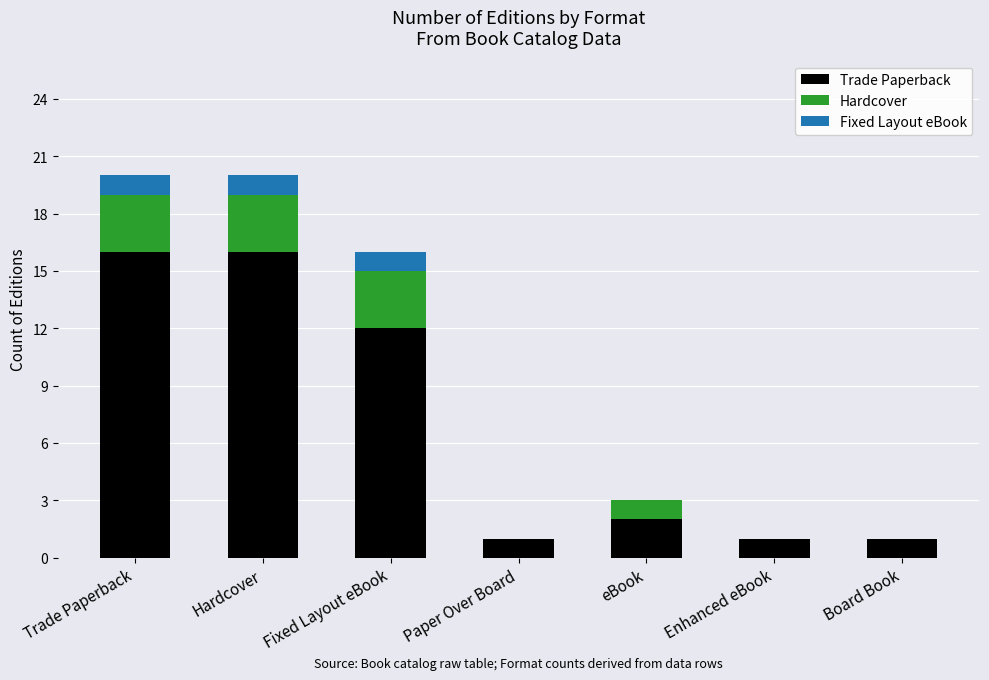

What are all the series names shown in the legend?

Trade Paperback, Hardcover, Fixed Layout eBook